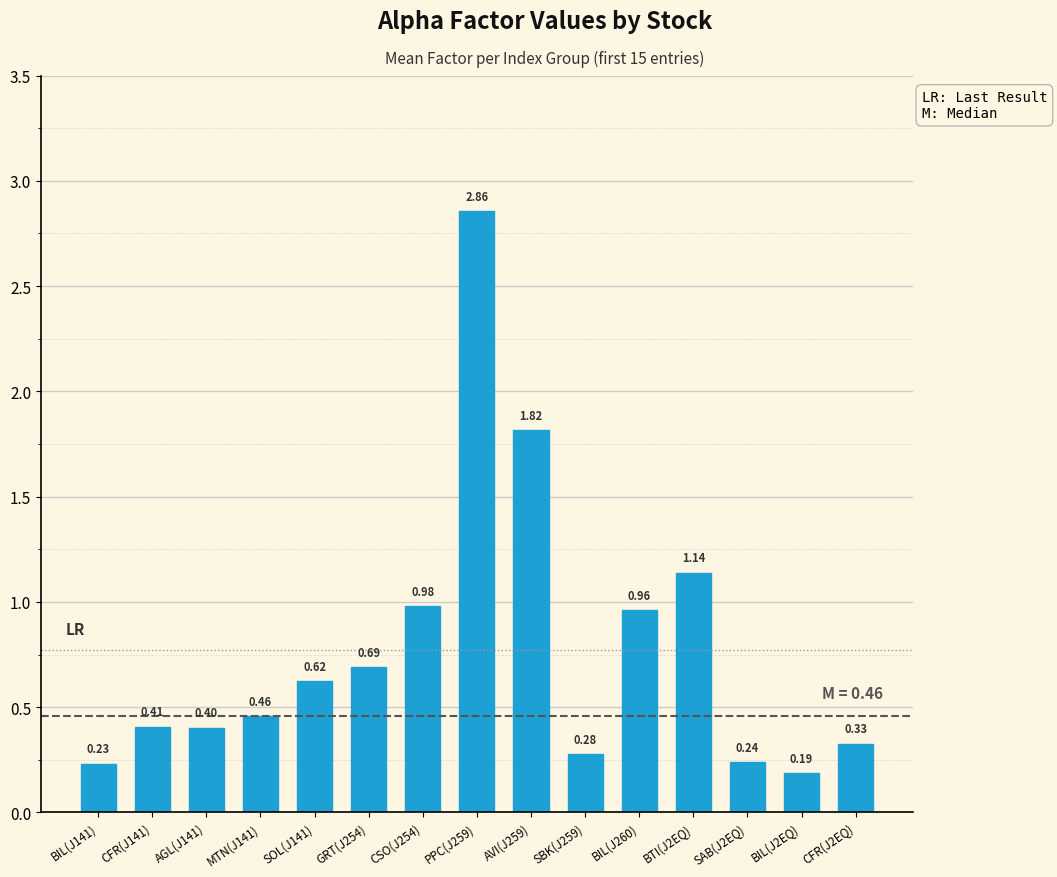

What is the change in value from BIL(J141) to AVI(J259)?

+1.6